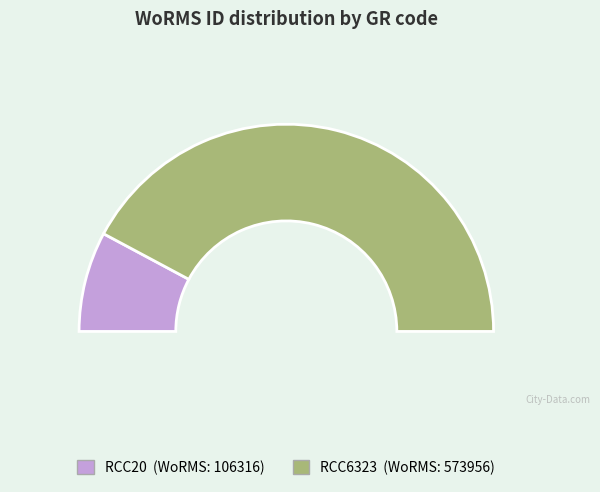

Which category has the biggest portion of the pie?

RCC6323